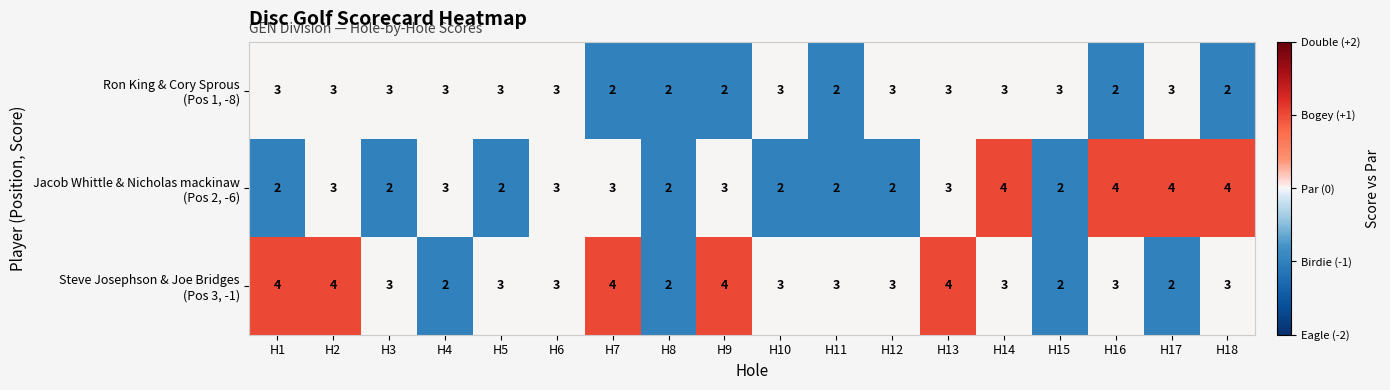

What is the total value across all series at H12?

8